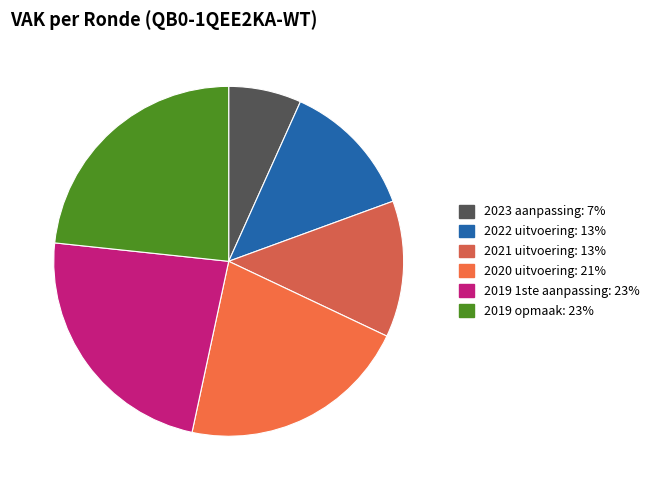

How many segments does this pie chart have?

6